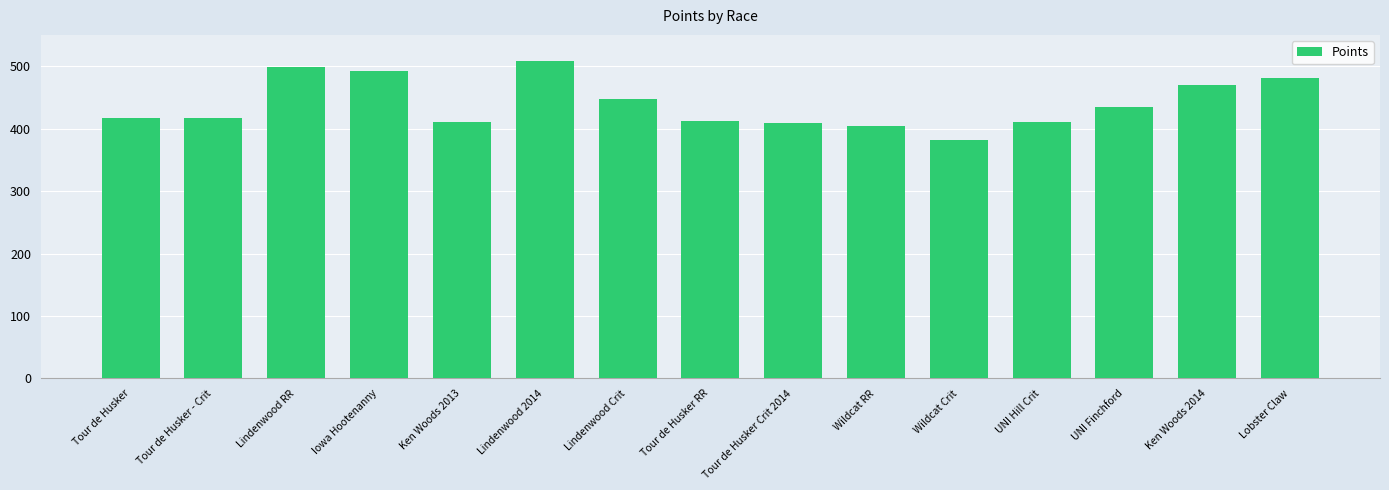

What is the sum of all values?

6592.9